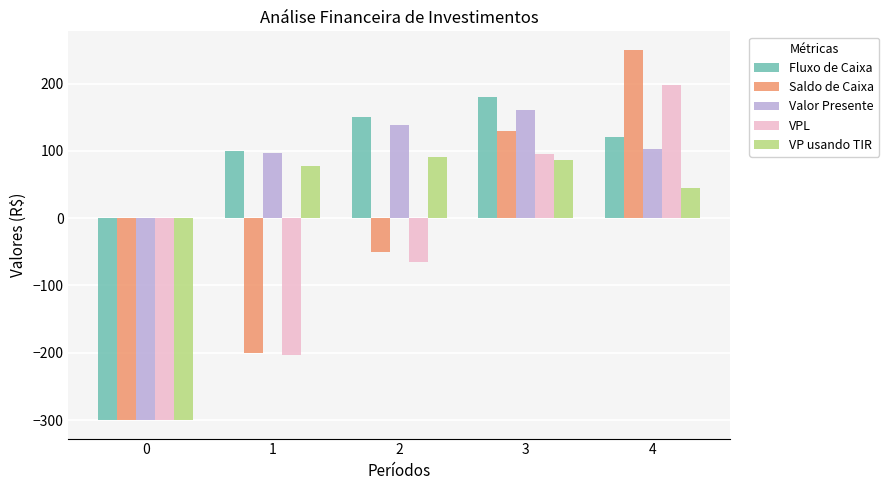

Is it true that Valor Presente equals 144.2 at 4?

False